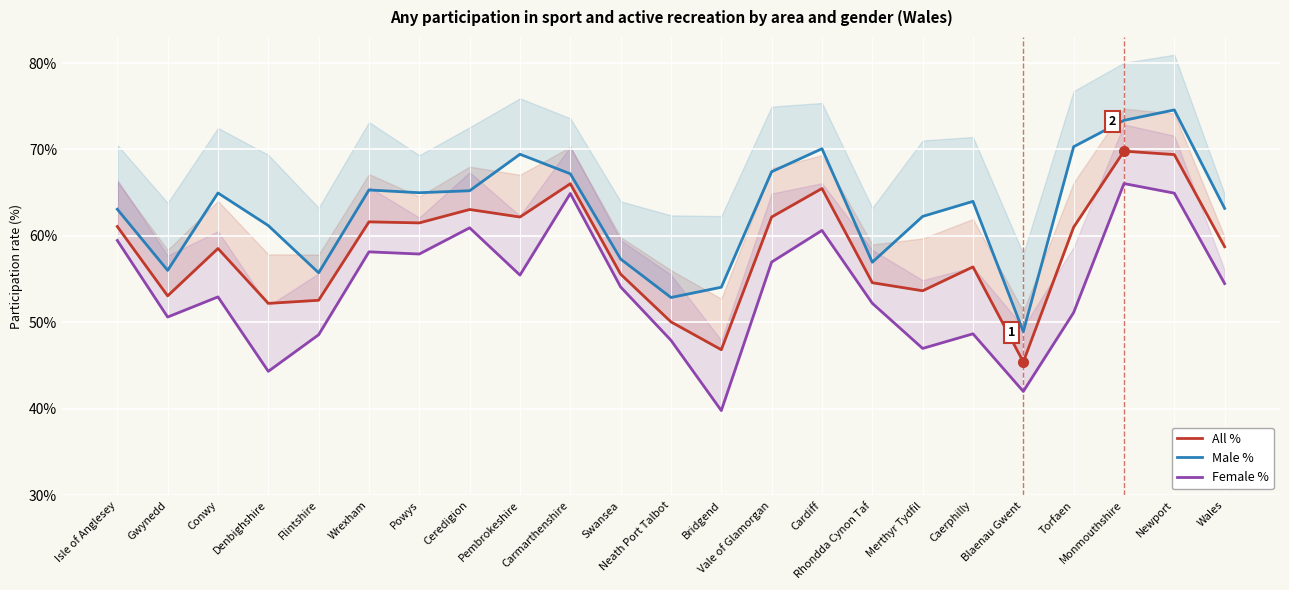

What is the sum of the Male % values at Cardiff and Bridgend?

124.2